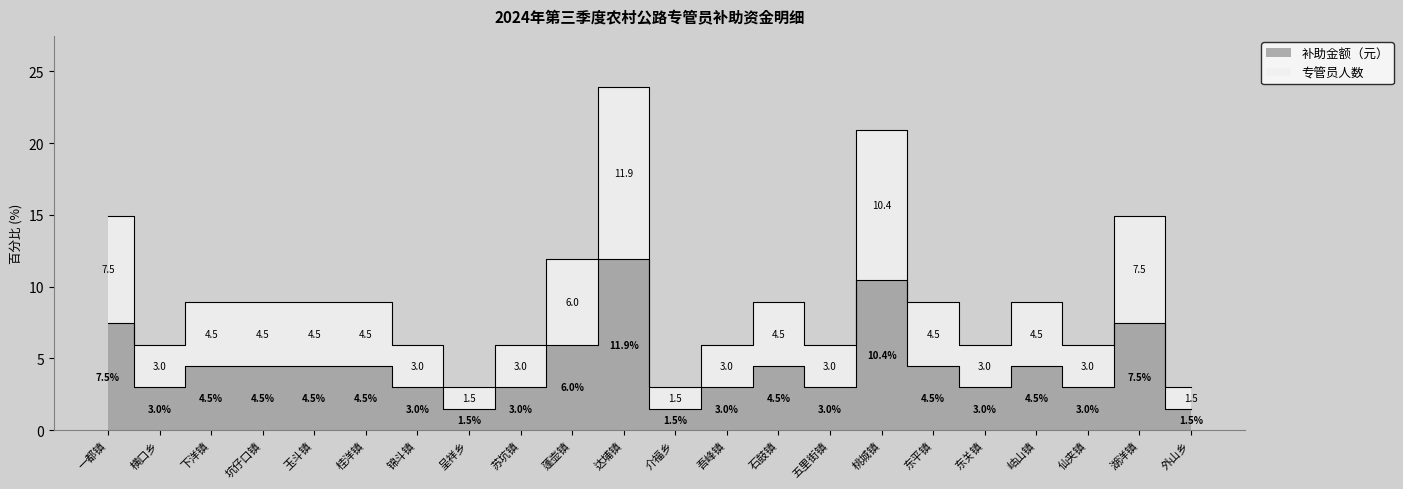

What is the smallest value displayed?

1.5